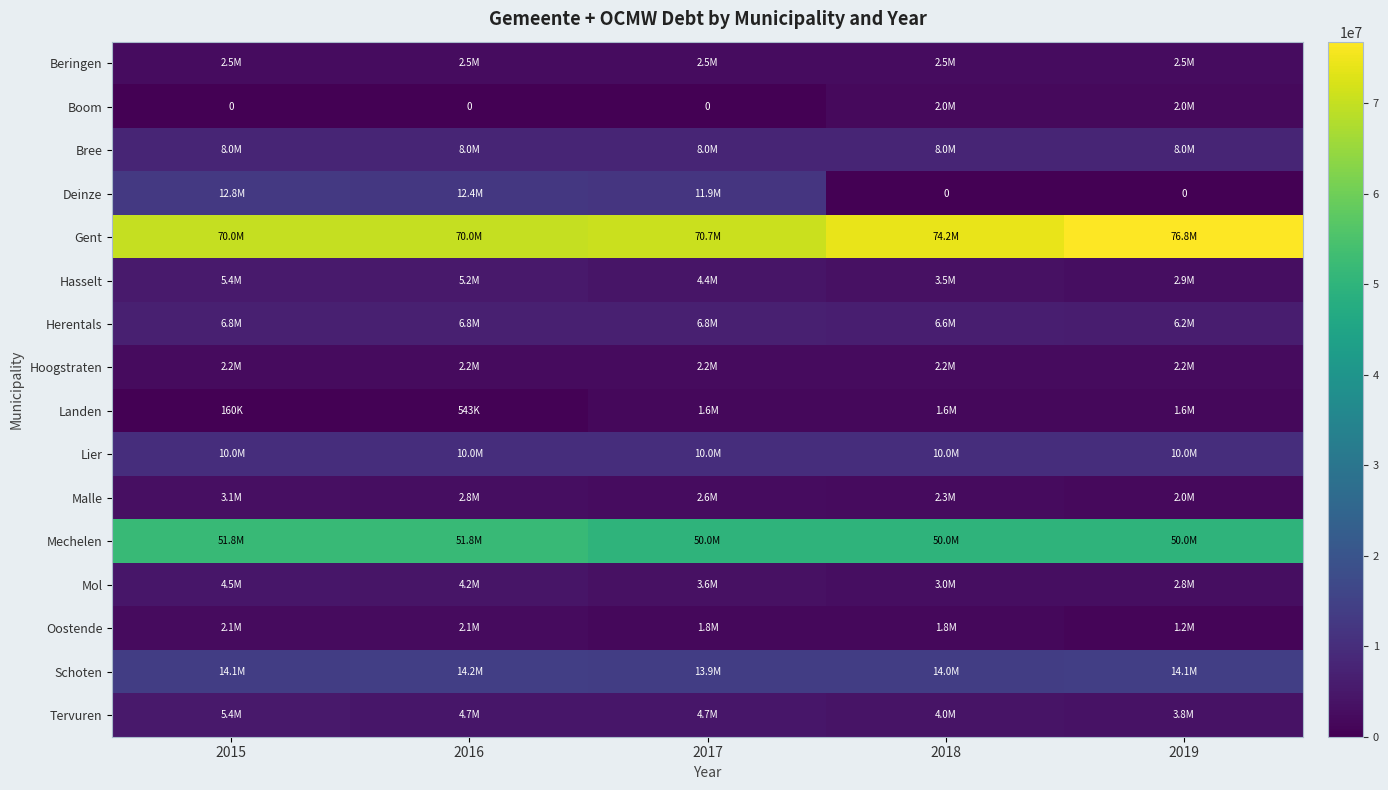

What is the approximate value of Malle at 2016?

2790000.0